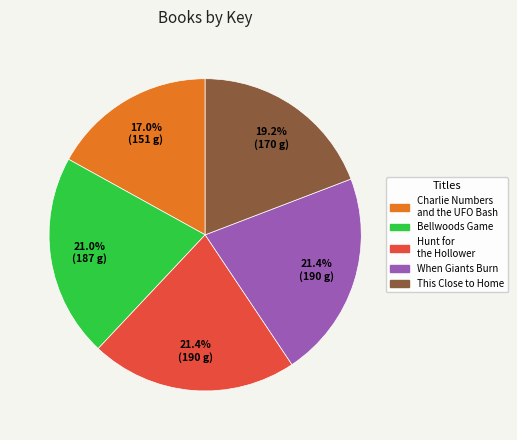

How many slices are in this pie chart?

5